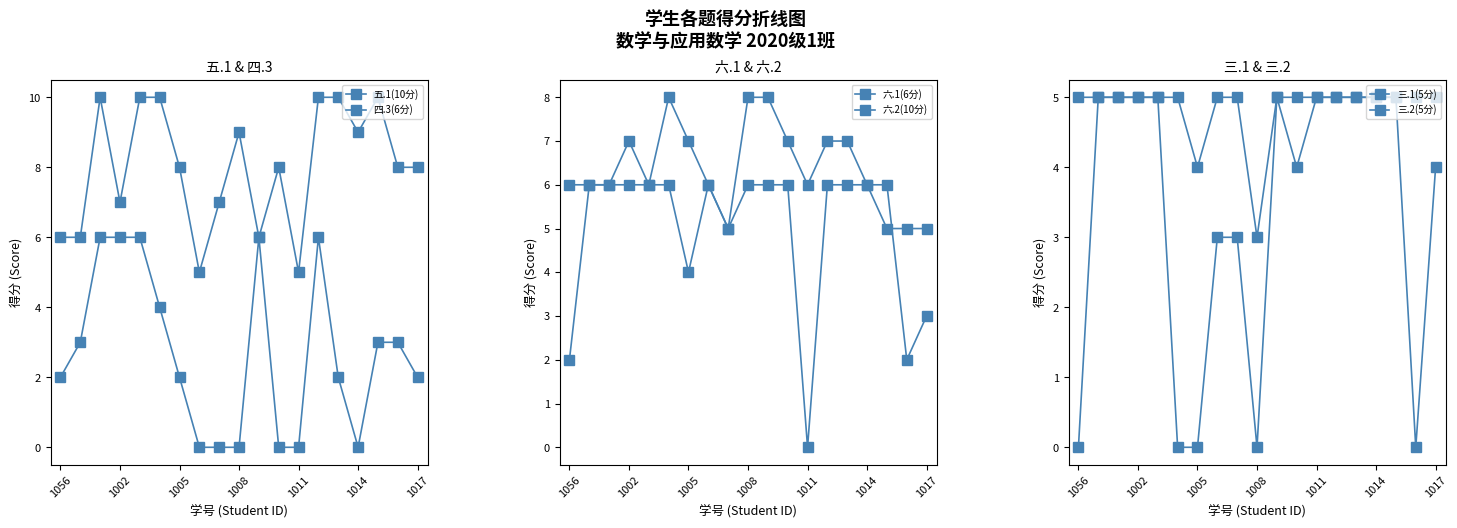

True or false: 六.1(6分) and 五.1(10分) intersect in this chart.

True